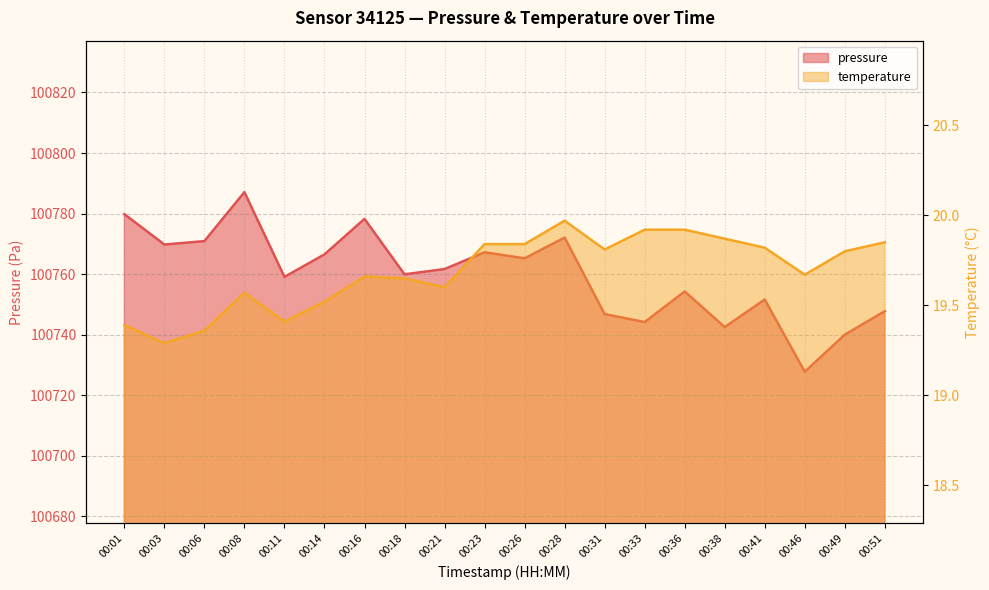

Where is temperature nearest to the value 19?

00:03